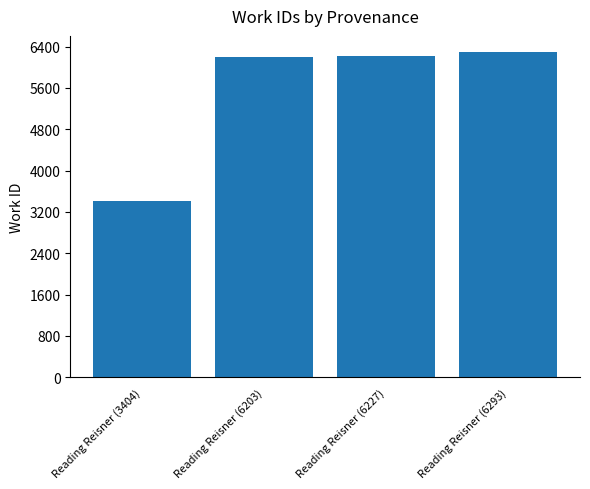

Does the chart contain stacked bars?

No